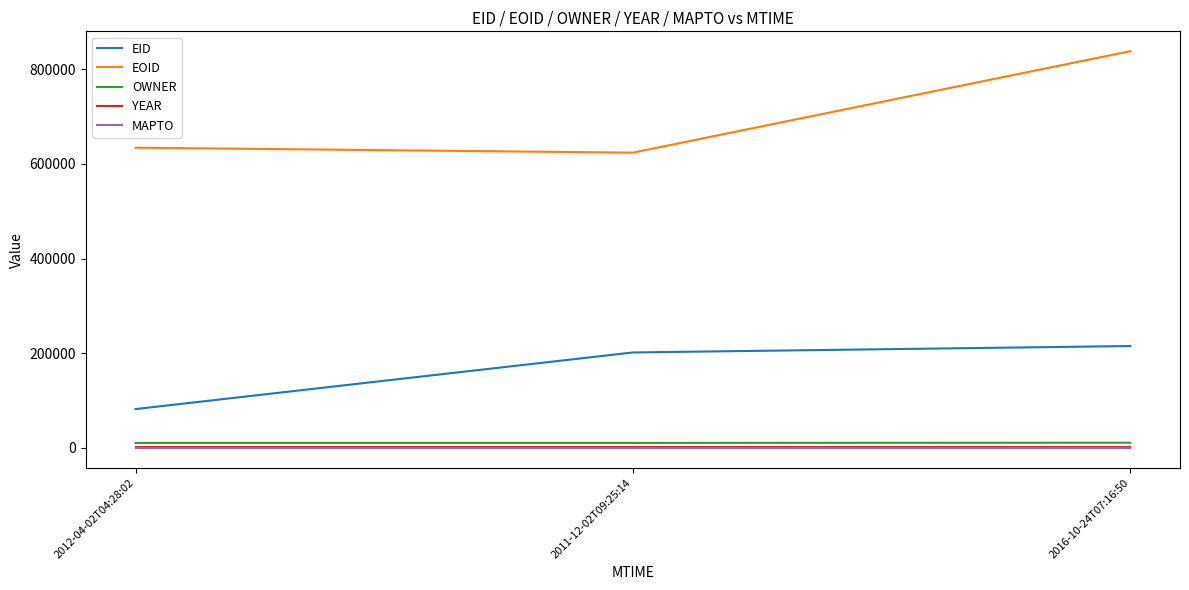

Which series has the largest total across all categories?

EOID